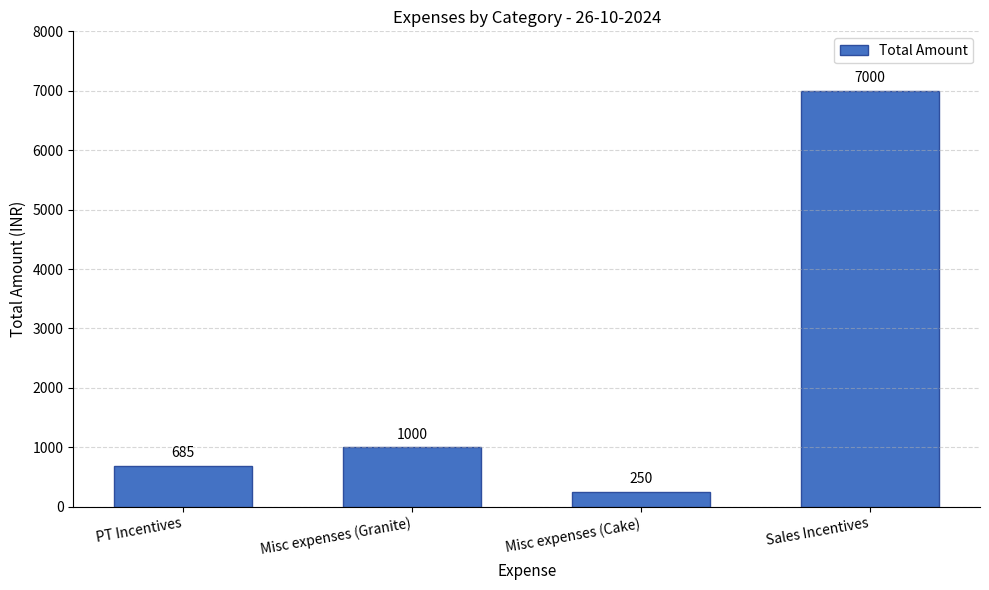

List the labels in order of value, smallest first.

Misc expenses (Cake), PT Incentives, Misc expenses (Granite), Sales Incentives